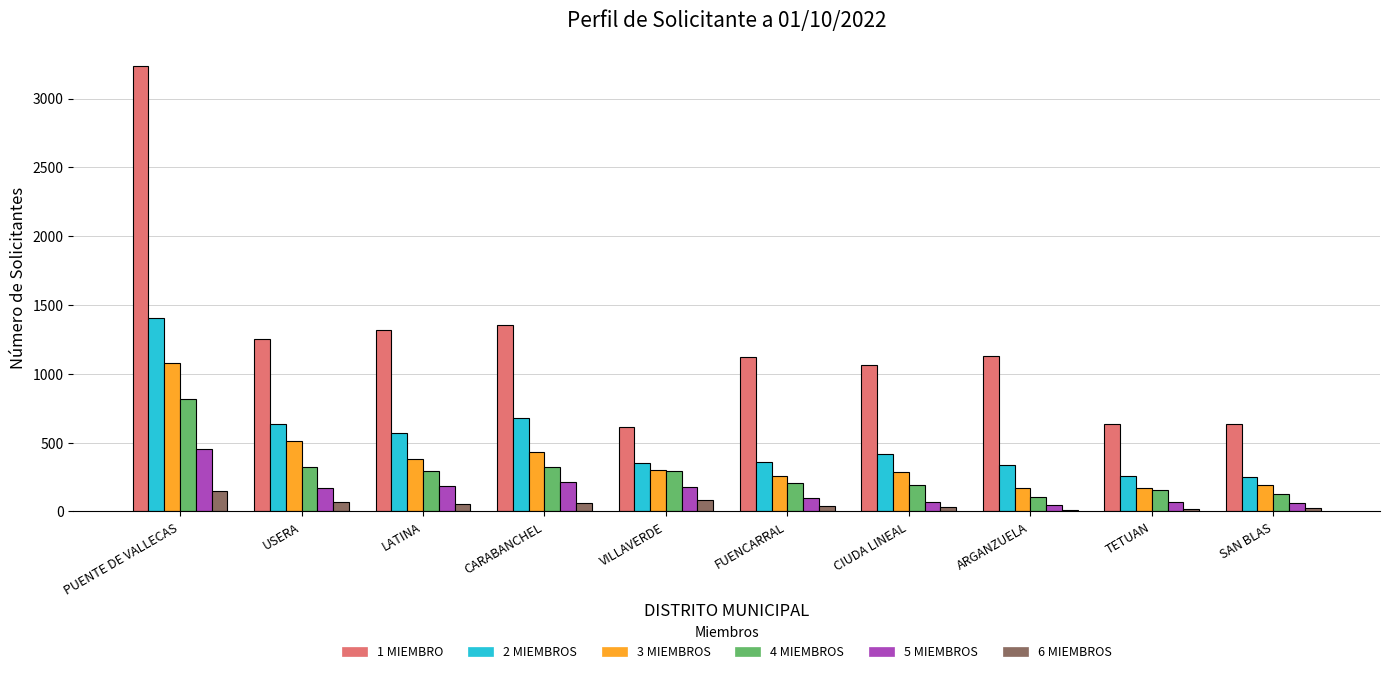

Which series changed the most between USERA and ARGANZUELA?

3 MIEMBROS